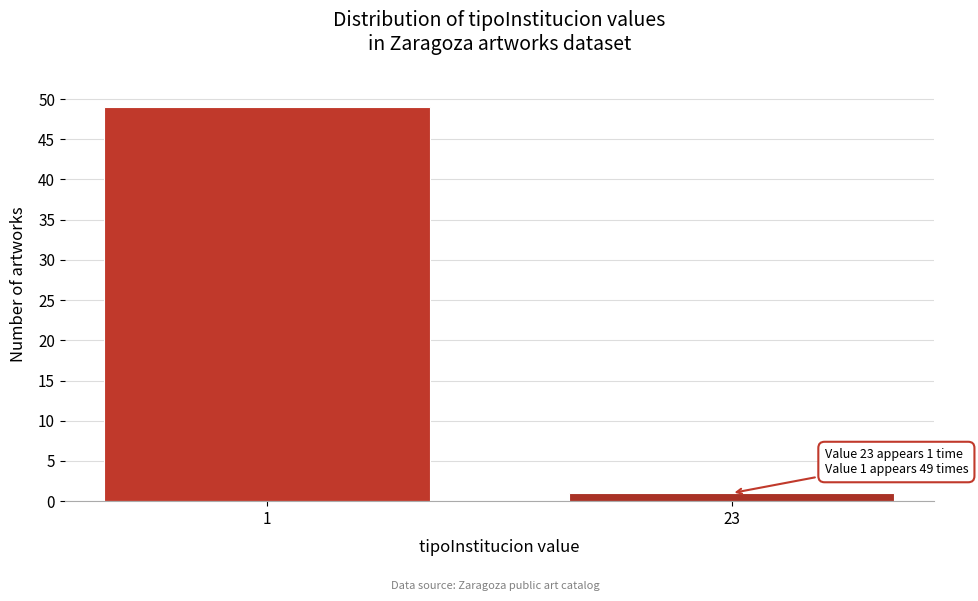

Reading left to right, list all the values displayed in this chart.

49	1